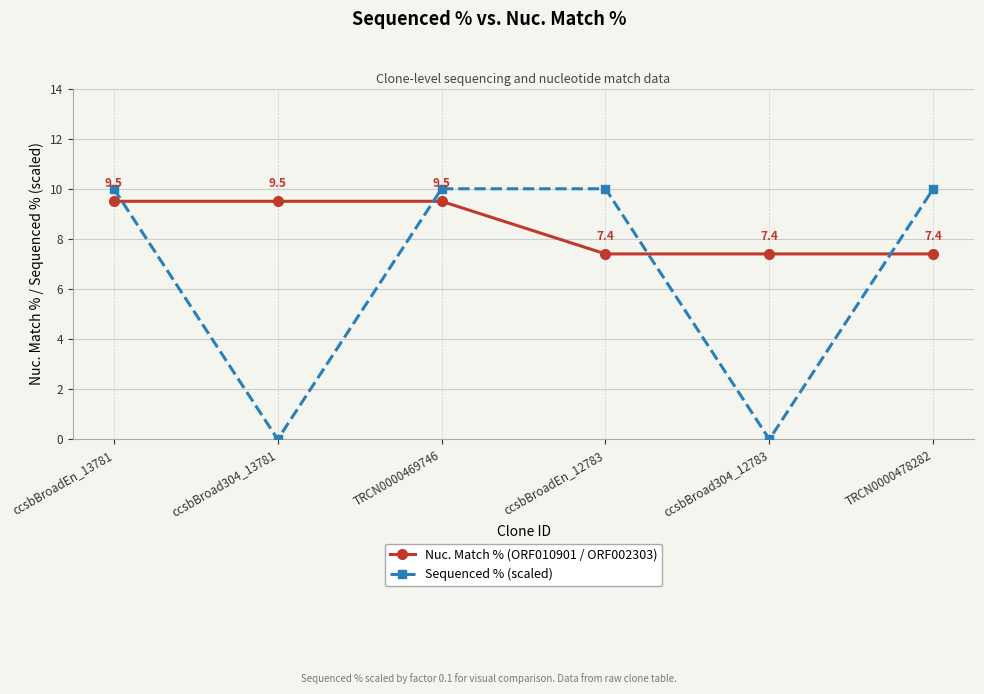

What is the highest value of the Sequenced % (scaled) series?

10.0